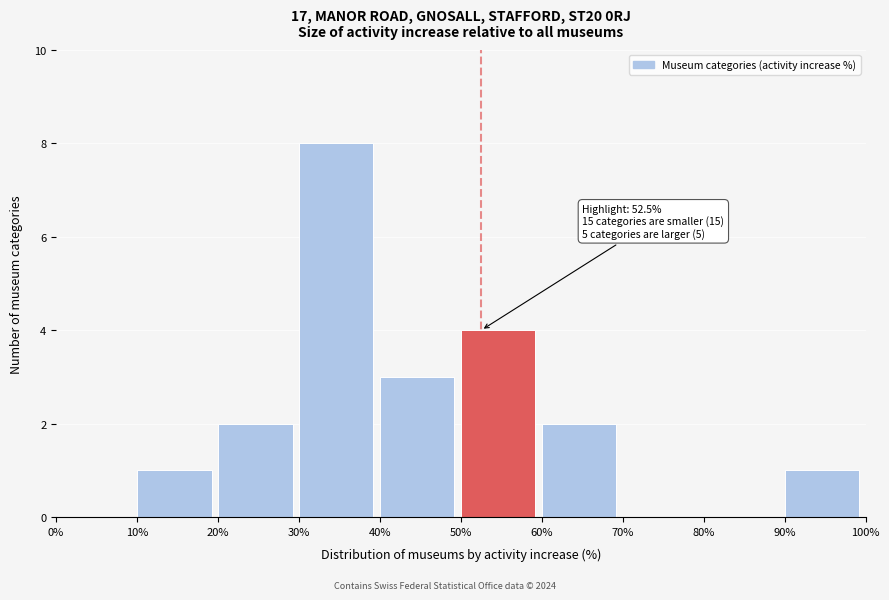

Which range on the x-axis has the tallest bar?

30% to 40%